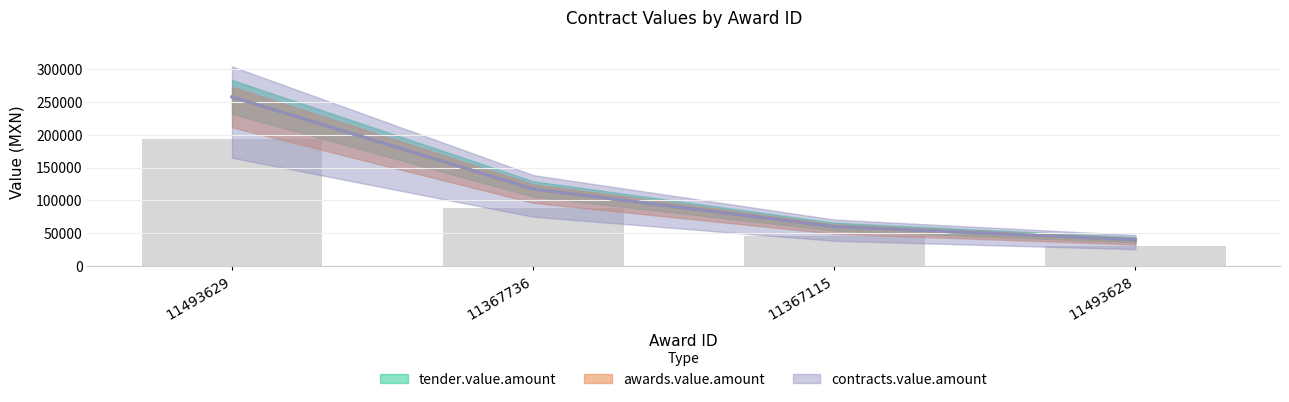

The contracts.value.amount series shows 117500 at 11367736. True or false?

True